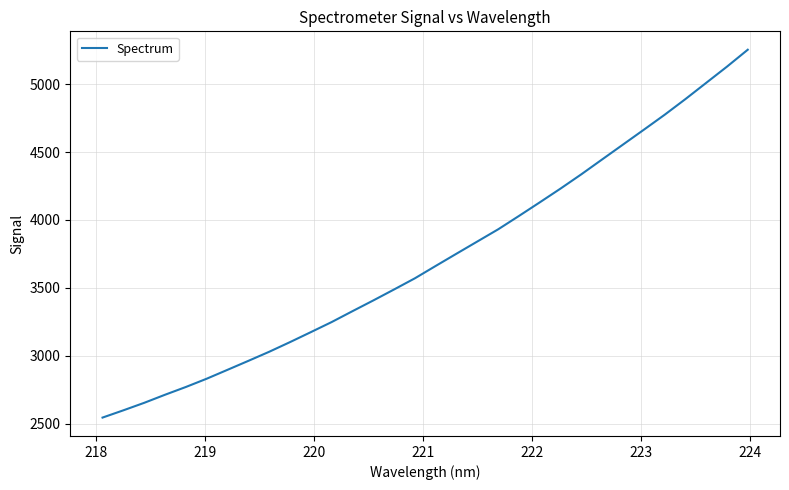

Count the number of data series in this chart.

1